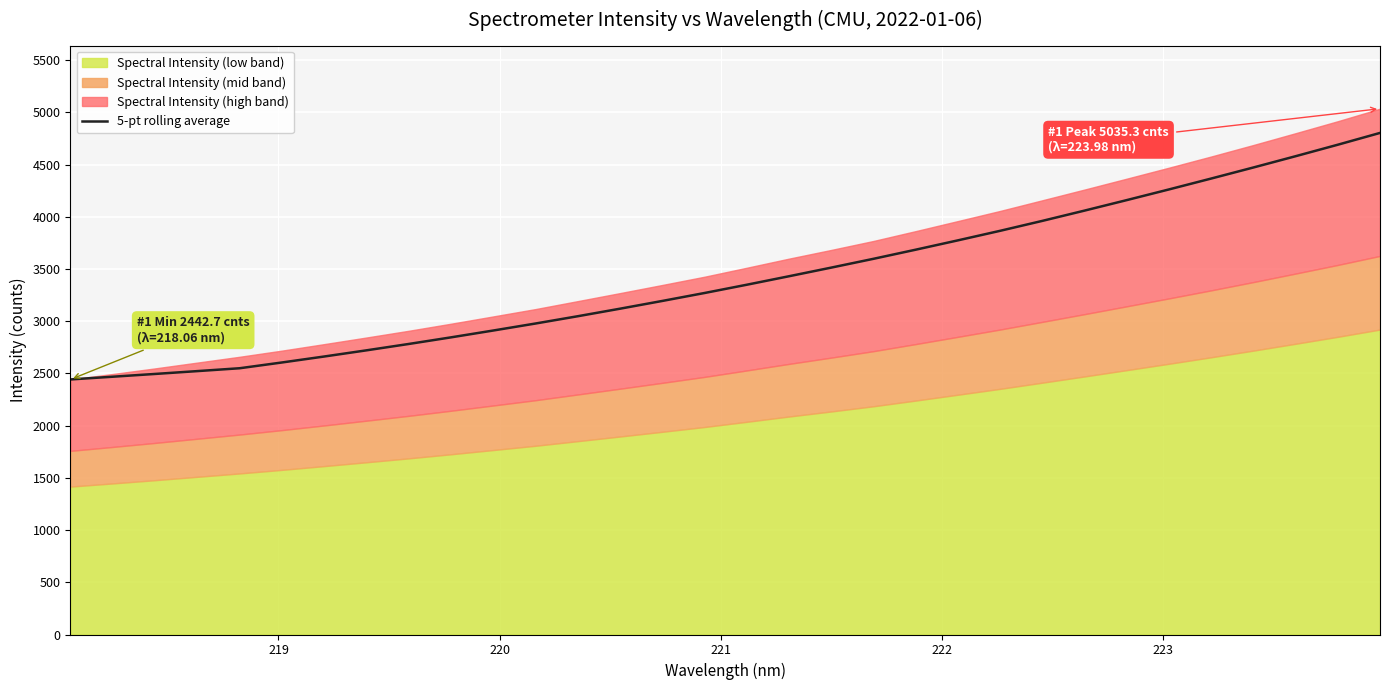

True or false: the data shows 7603.6 at 27.

False